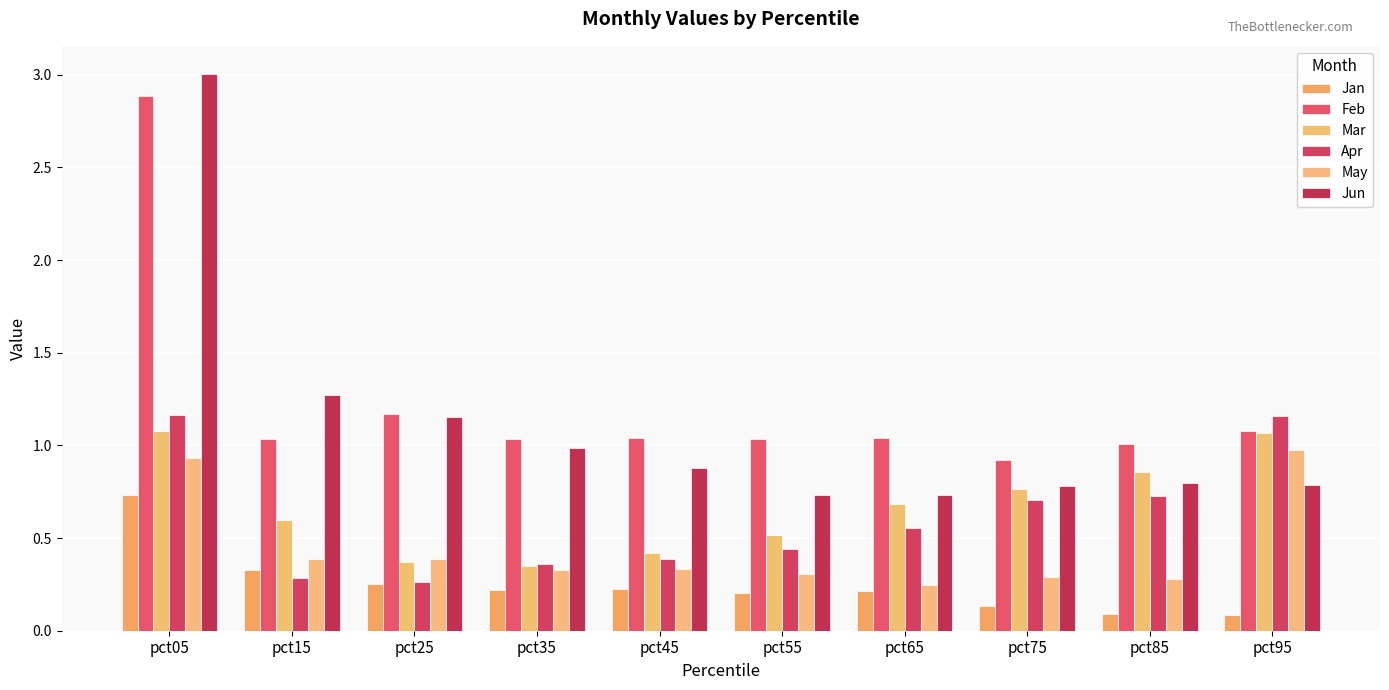

How many groups of bars are there?

10